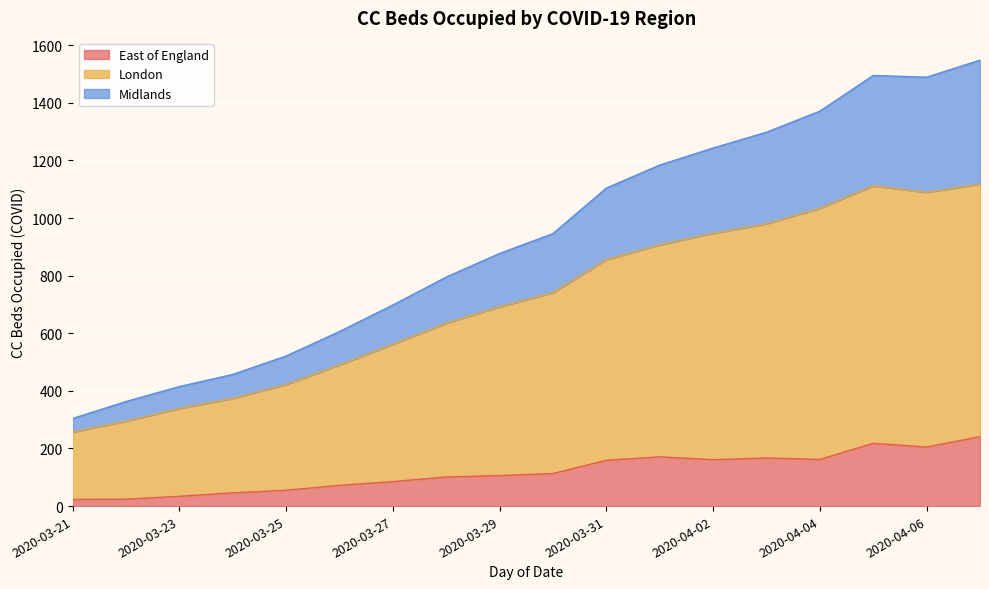

What is the greatest value displayed?

1548